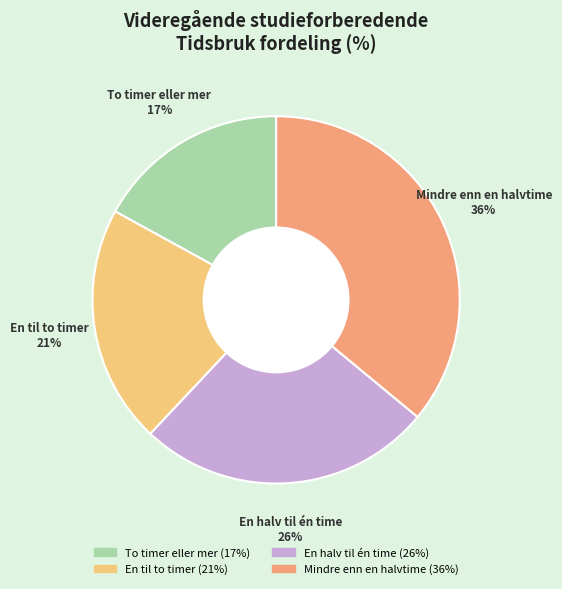

Is it true that Mindre enn en halvtime is 50% of the pie?

False